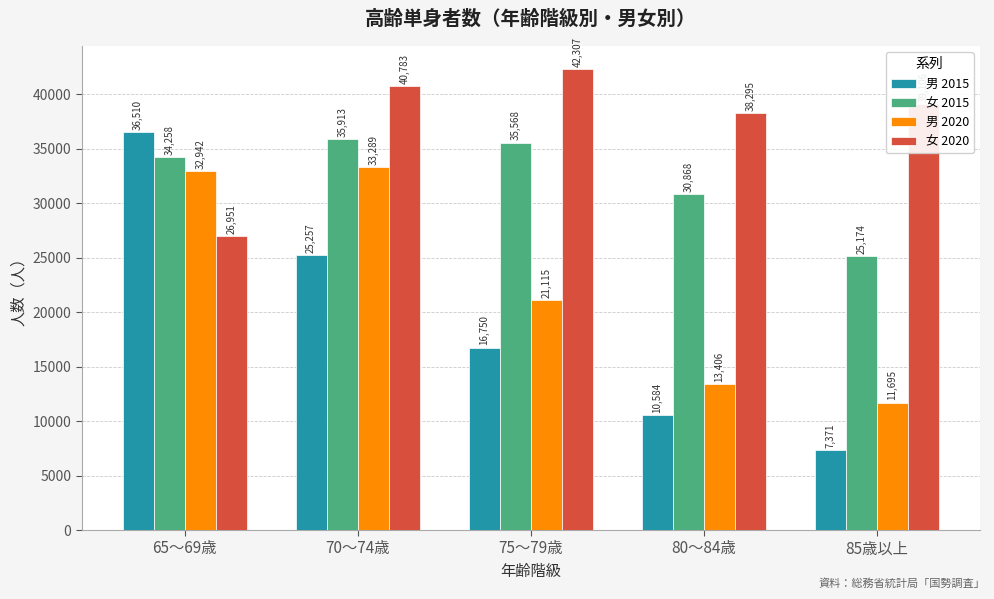

What is the total value across all series at 70～74歳?

135242